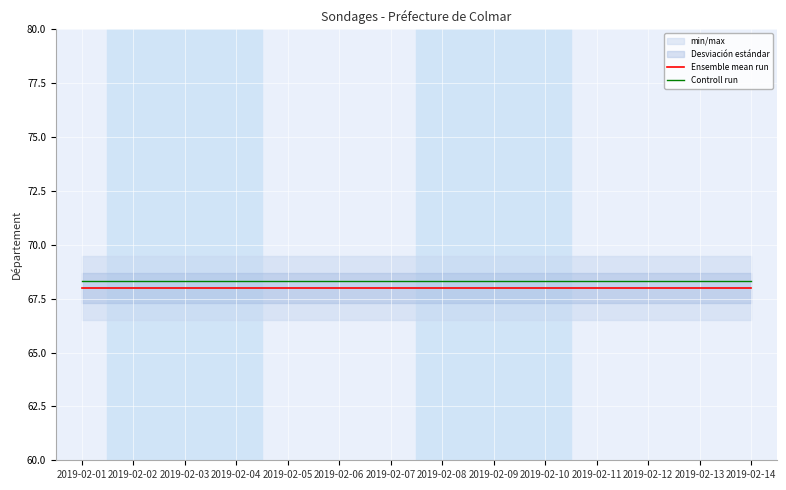

Rank the series at 2019-02-09 from highest to lowest value.

Controll run, Ensemble mean run